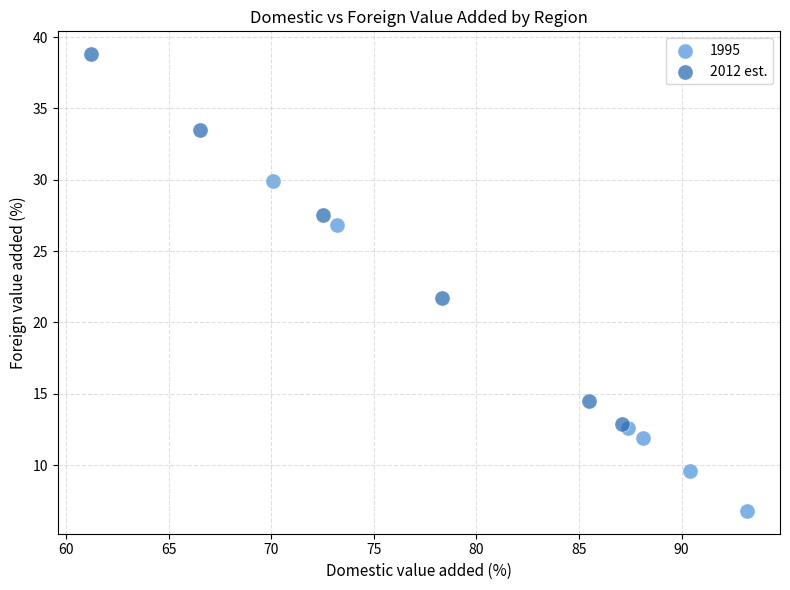

Which series reaches the minimum Y coordinate?

1995